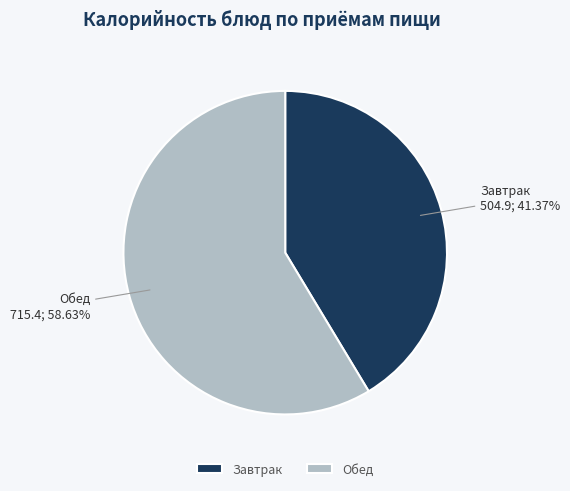

What is the ratio of the value at Завтрак to the value at Обед?

0.7